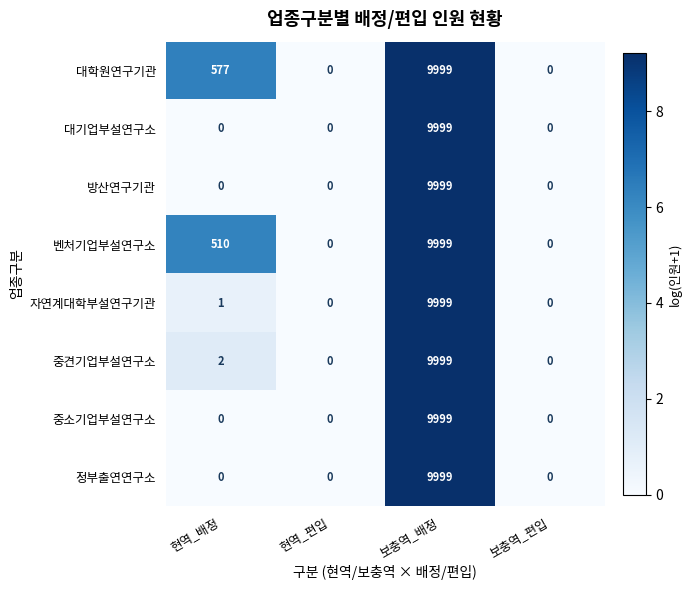

Which series has the largest total across all categories?

대학원연구기관